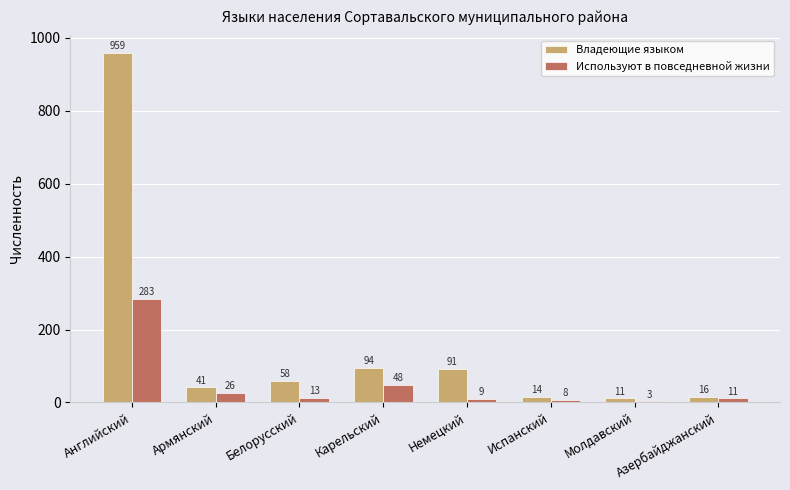

Which series changed the most between Немецкий and Молдавский?

Владеющие языком